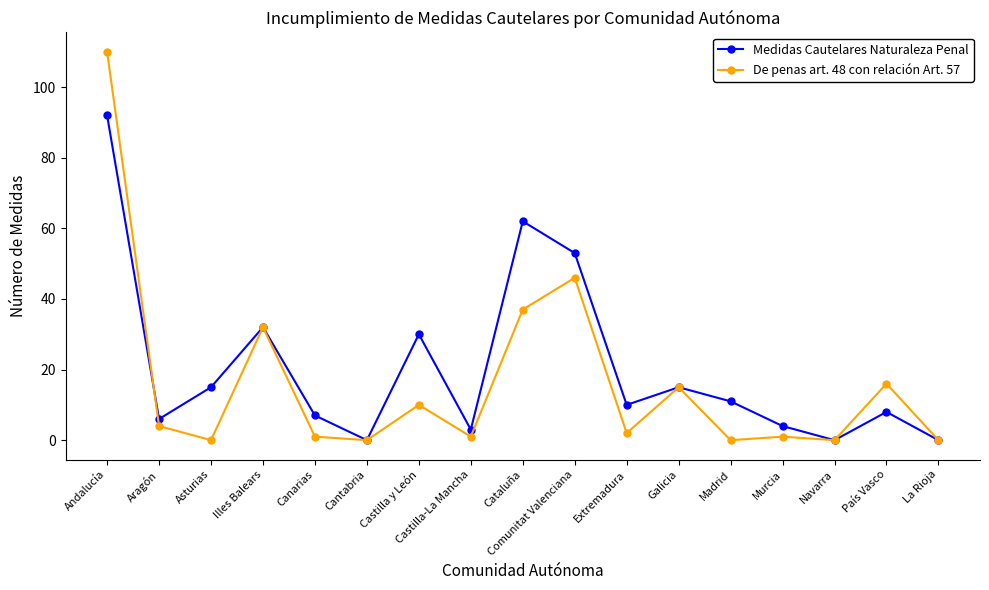

Count the number of categories in the chart.

17